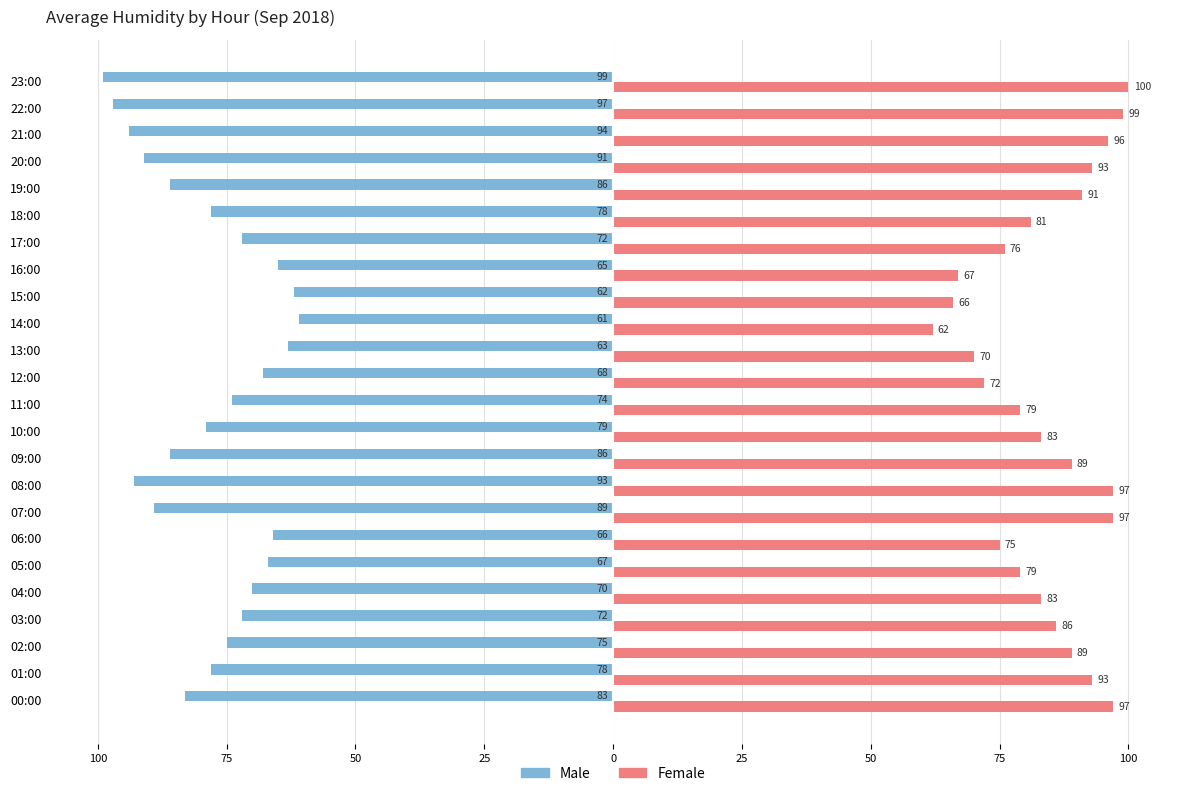

What are all the series names shown in the legend?

Male, Female